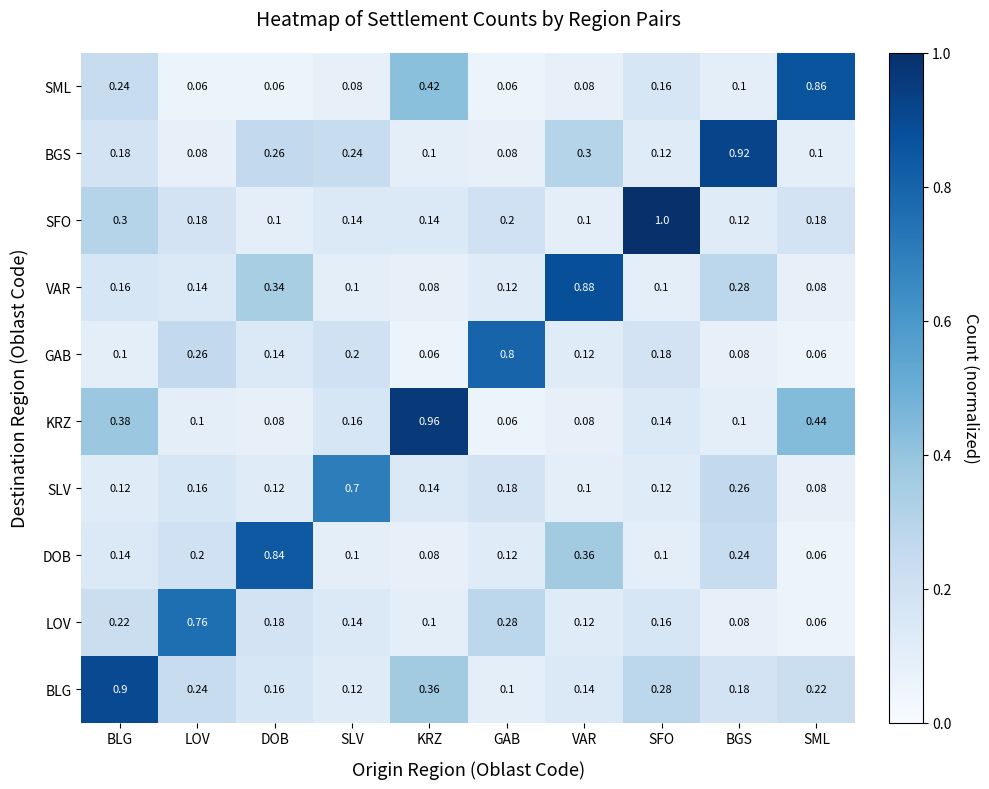

At which label does SFO reach its peak?

SFO